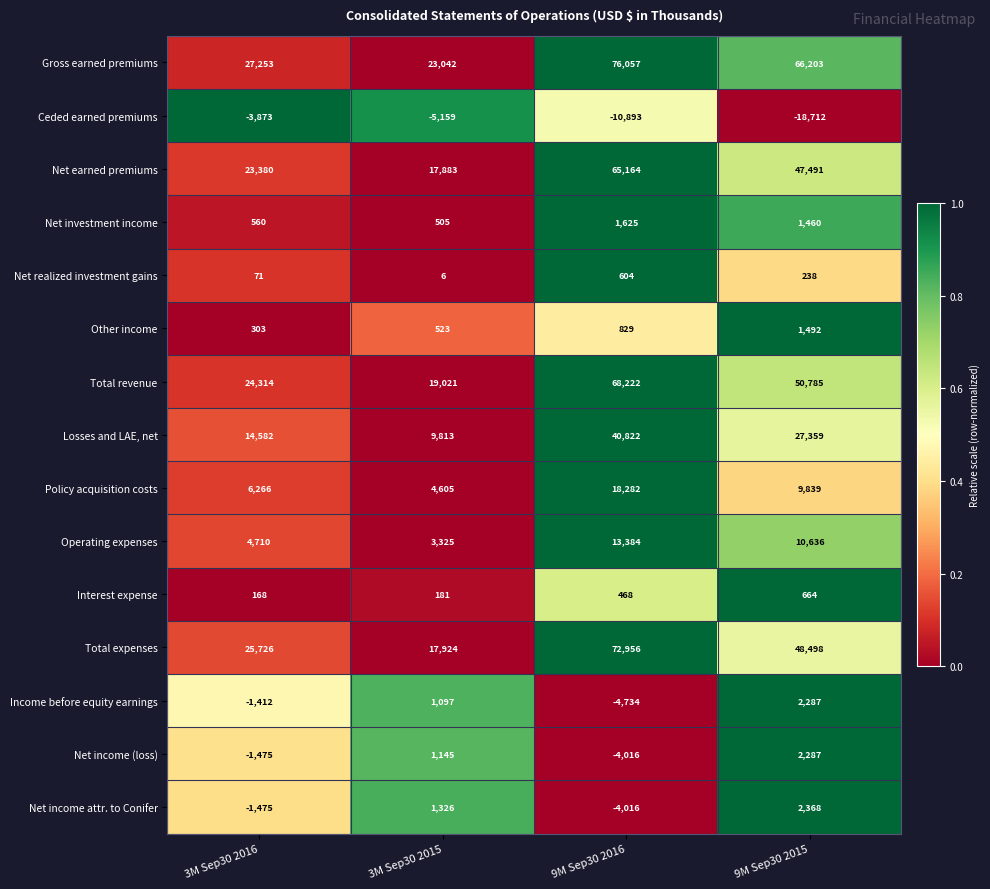

List the labels in order of Interest expense value, smallest first.

3M Sep30 2016, 3M Sep30 2015, 9M Sep30 2016, 9M Sep30 2015